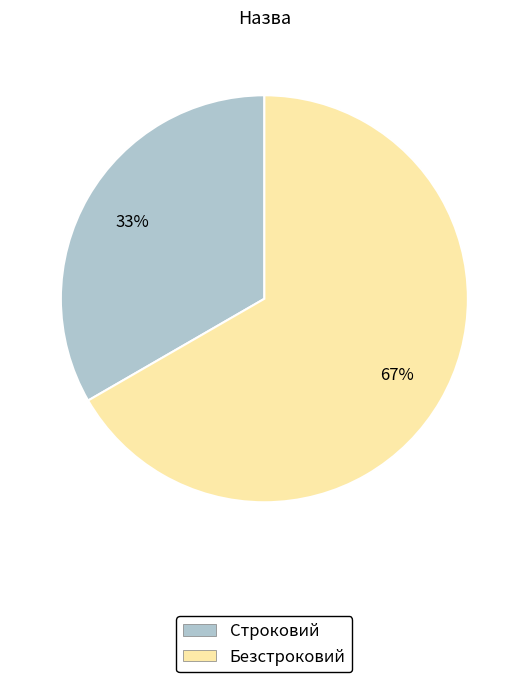

Which has a higher value, Безстроковий or Строковий?

Безстроковий